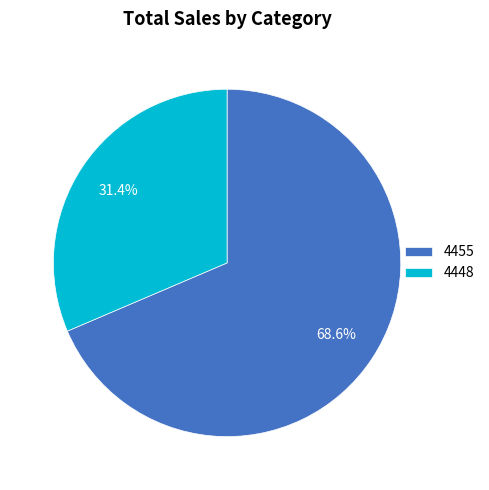

Is 4448 the majority of the pie?

No